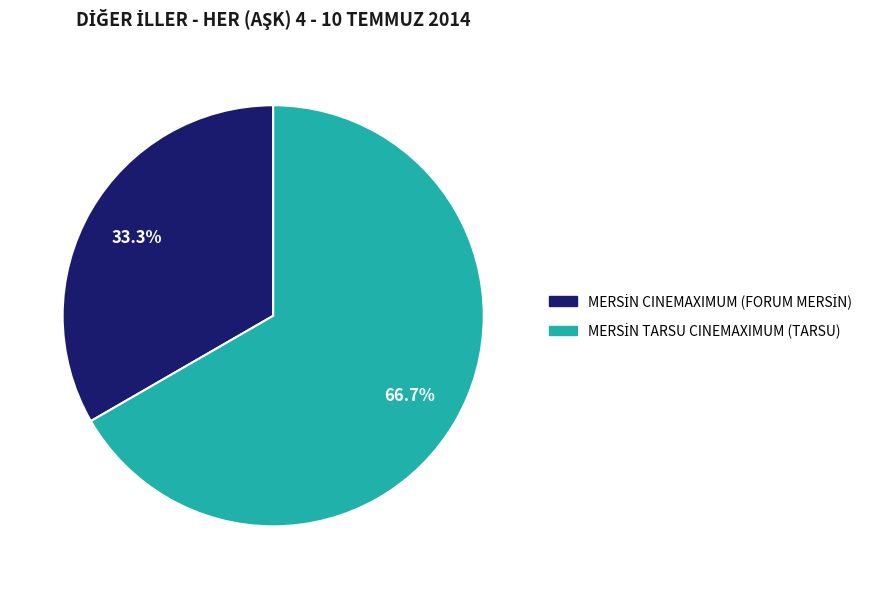

Is there a majority slice in this chart?

Yes